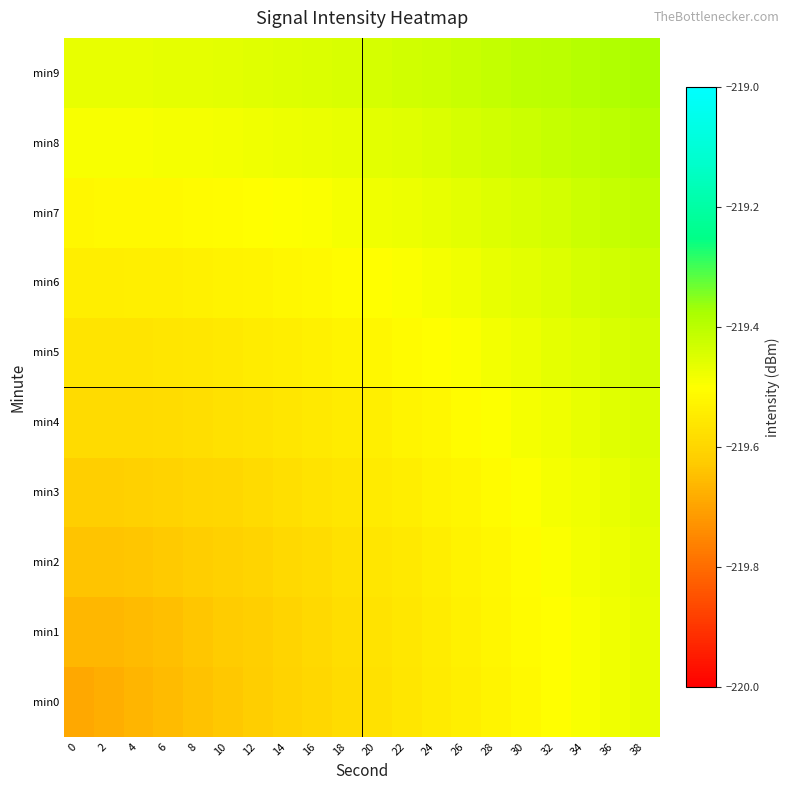

Rank the series by their maximum value, from highest to lowest.

min9, min8, min7, min6, min5, min4, min3, min2, min1, min0